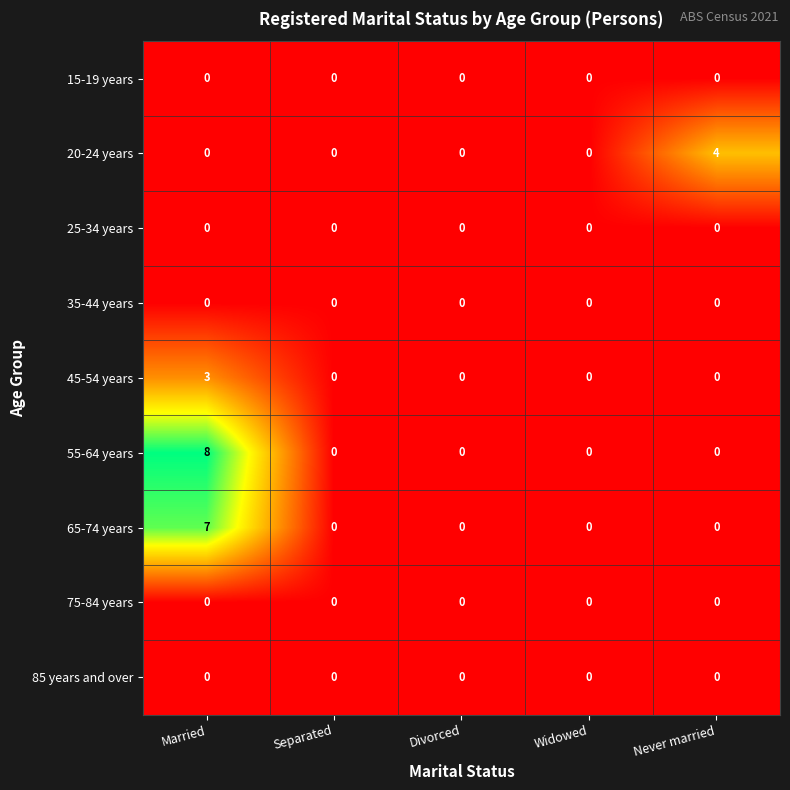

How many categories are shown in the chart?

5